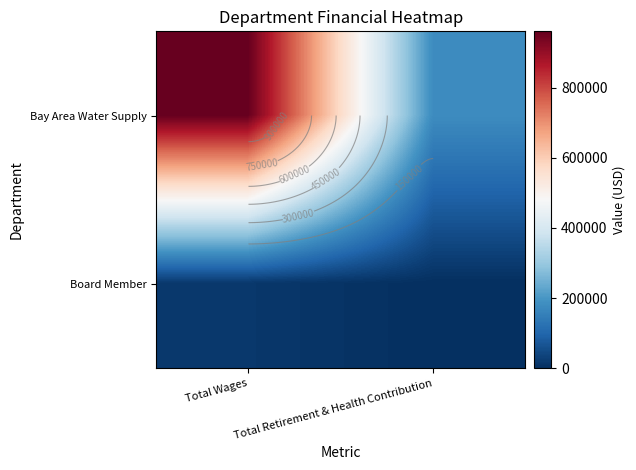

Which series has the largest range (max minus min)?

Bay Area Water Supply